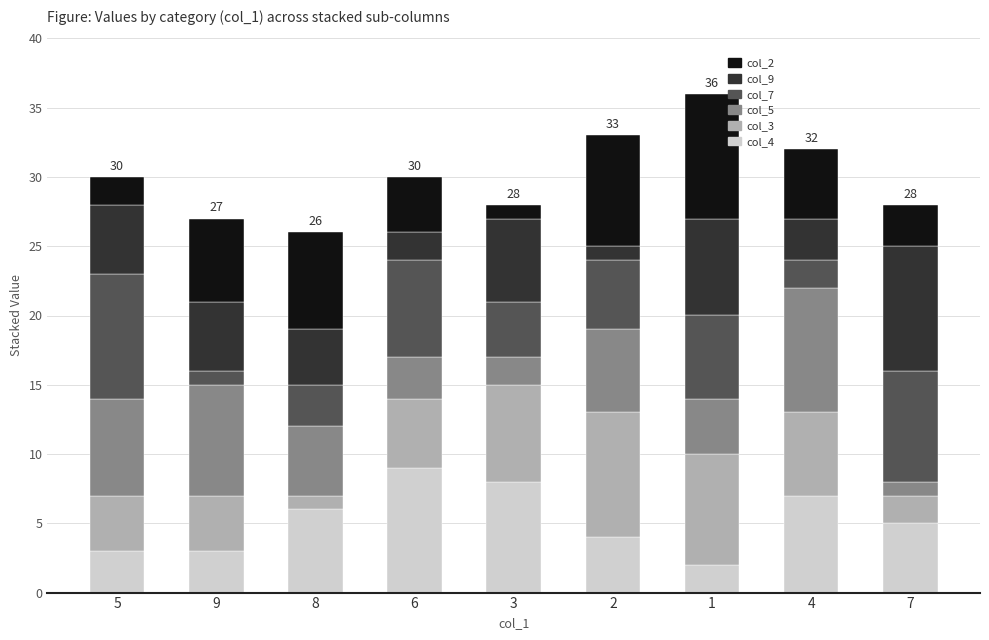

The value of col_4 at 3 is 3. True or false?

False